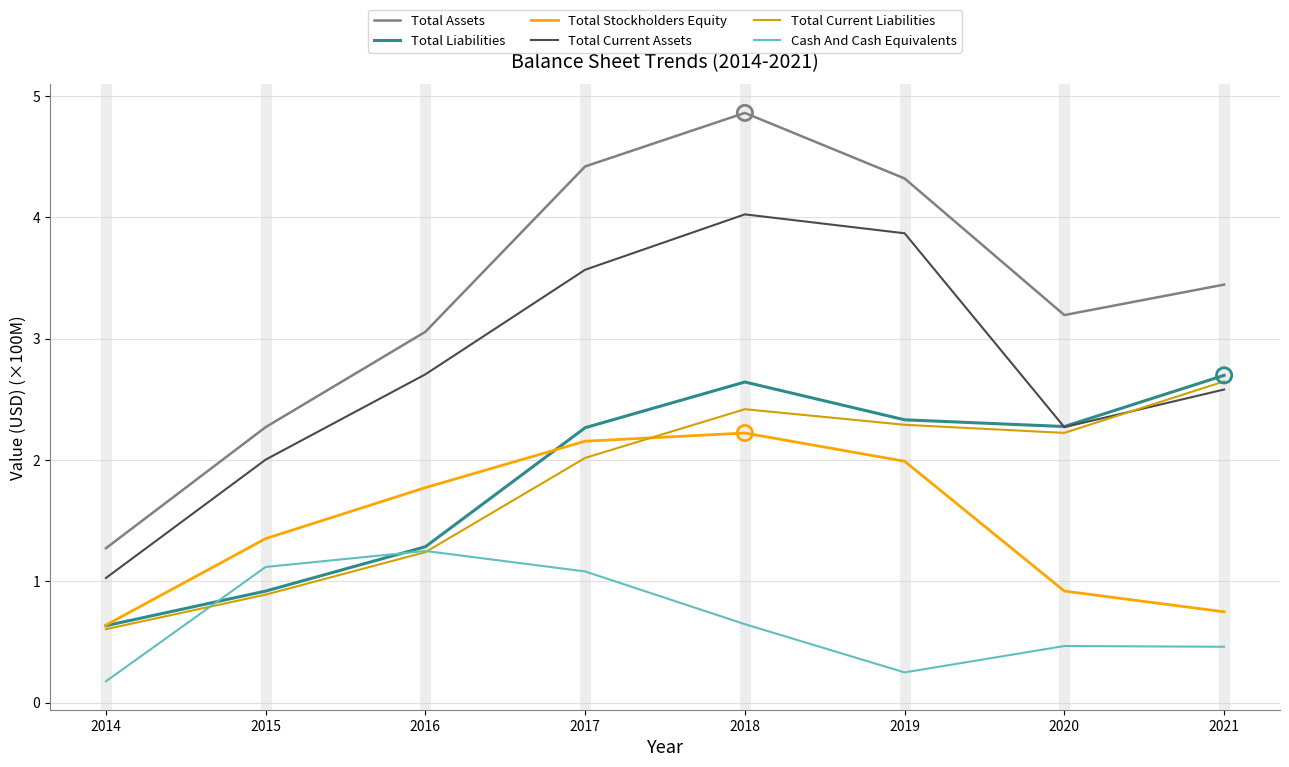

What are all the series names shown in the legend?

Total Assets, Total Liabilities, Total Stockholders Equity, Total Current Assets, Total Current Liabilities, Cash And Cash Equivalents